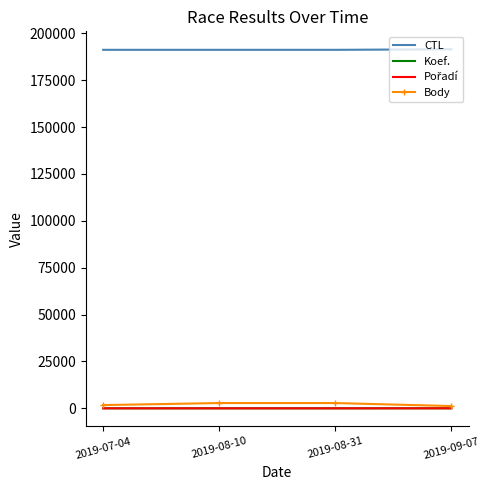

True or false: Body and CTL intersect in this chart.

False